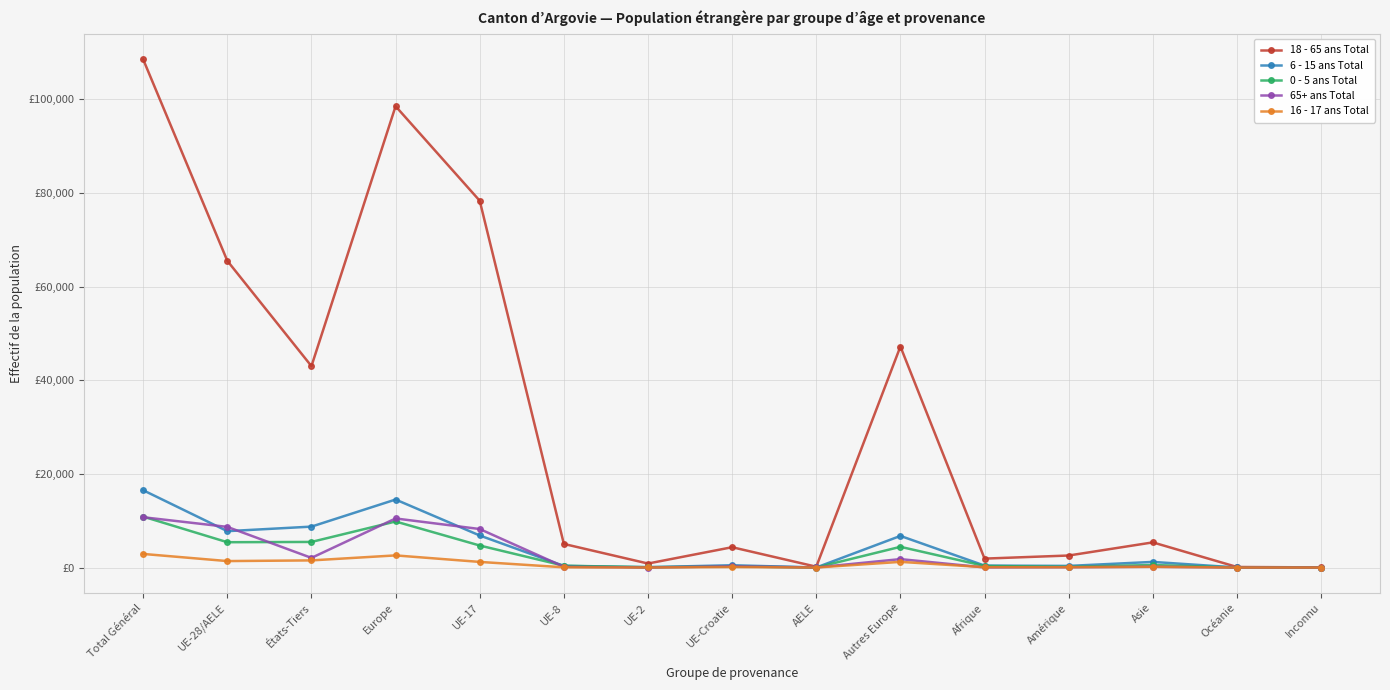

Between UE-17 and Europe, which is larger?

Europe